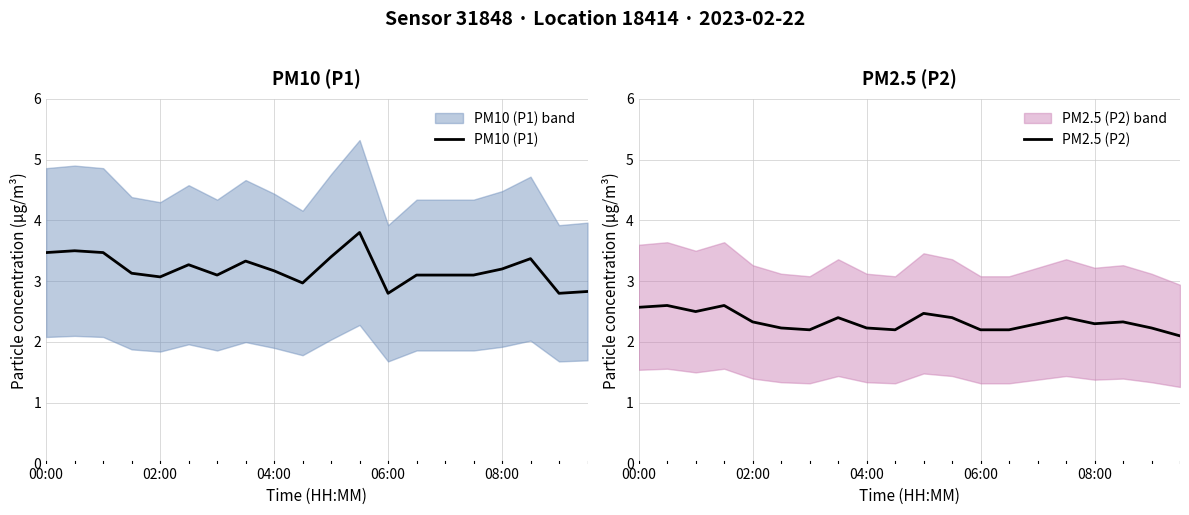

Does the chart display data point markers on the line(s)?

No